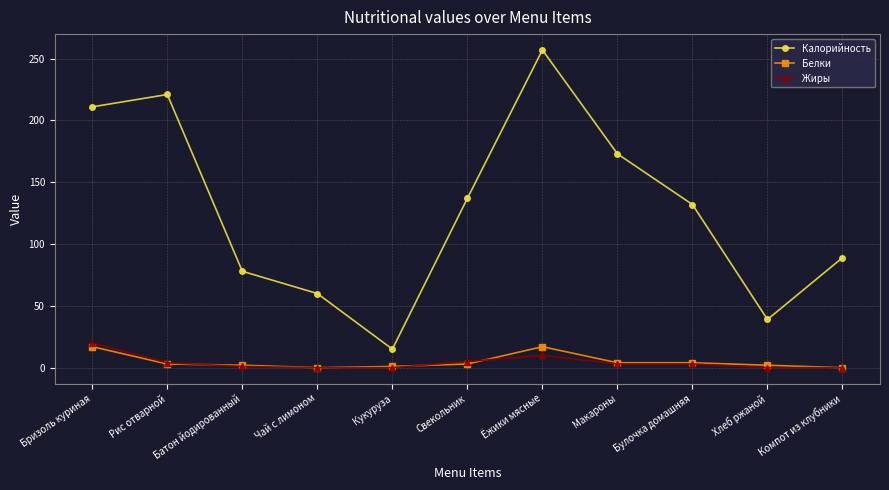

Rank the series by their maximum value, from highest to lowest.

Калорийность, Жиры, Белки